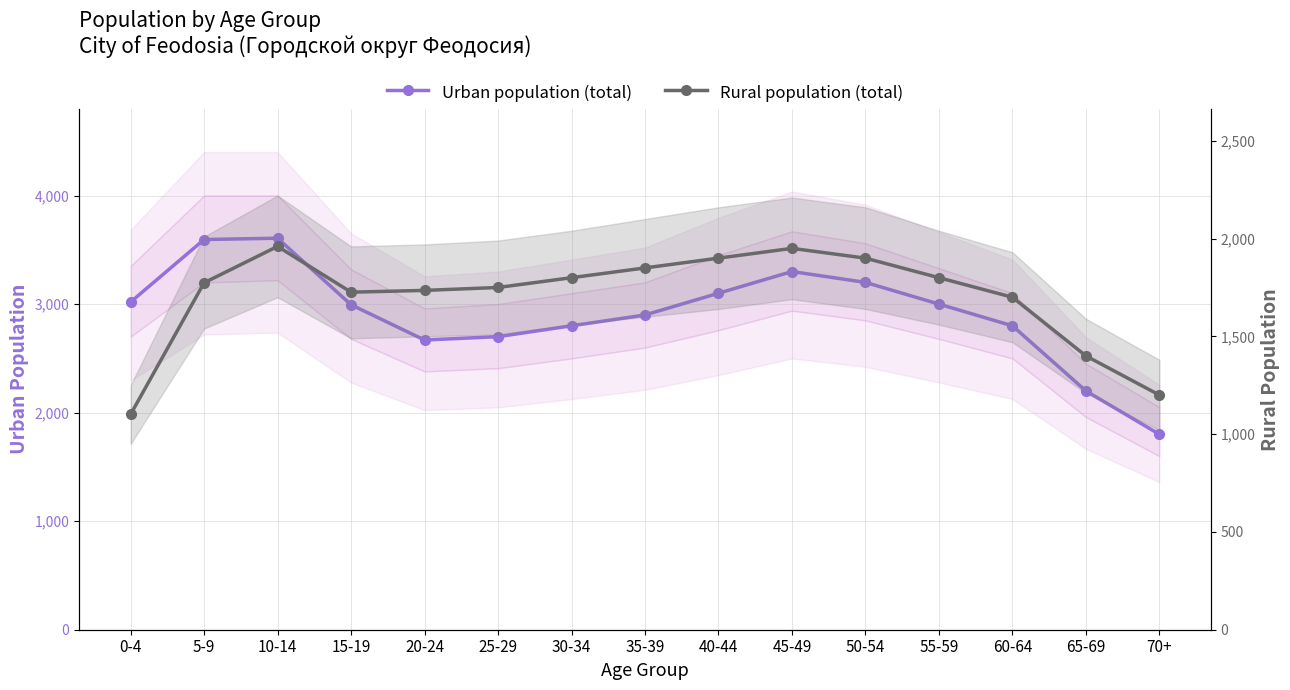

True or false: Urban population (total) and Rural population (total) cross at least once.

False